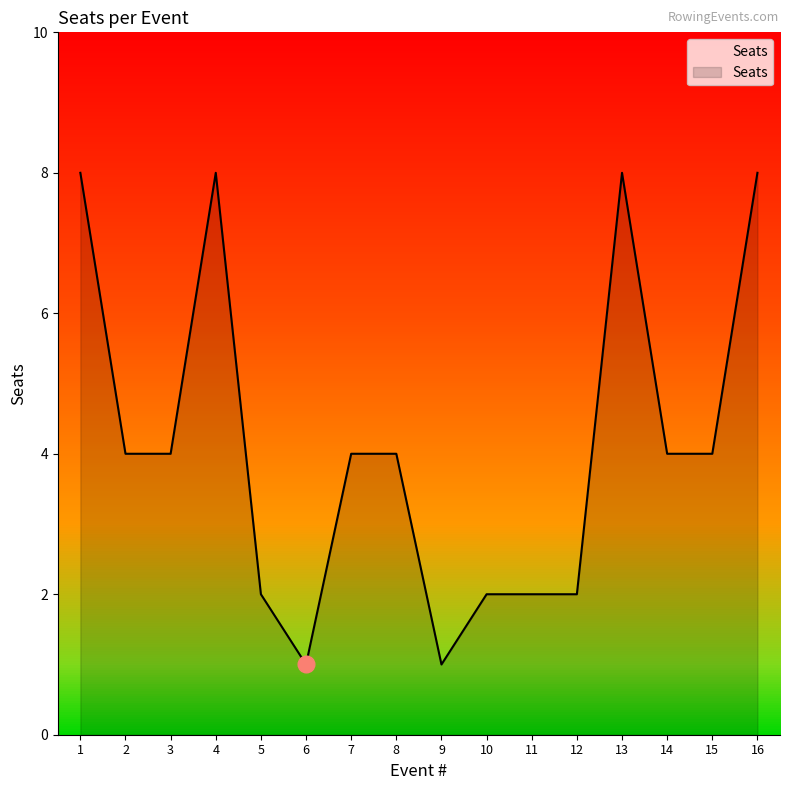

Is it true that the value at 3 is 6?

False